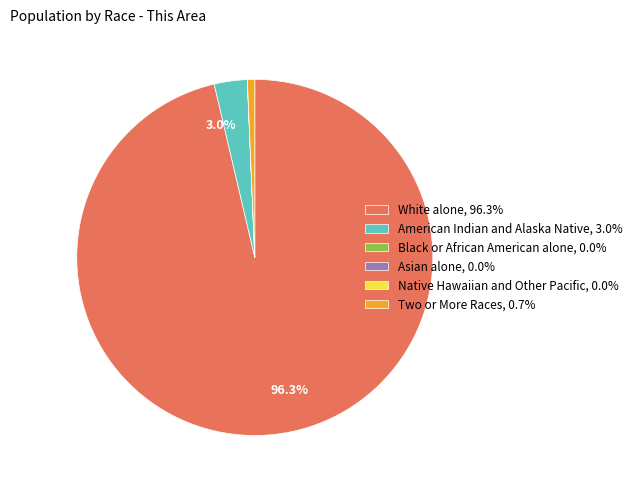

Do White alone and Two or More Races together represent more than half of the pie?

Yes